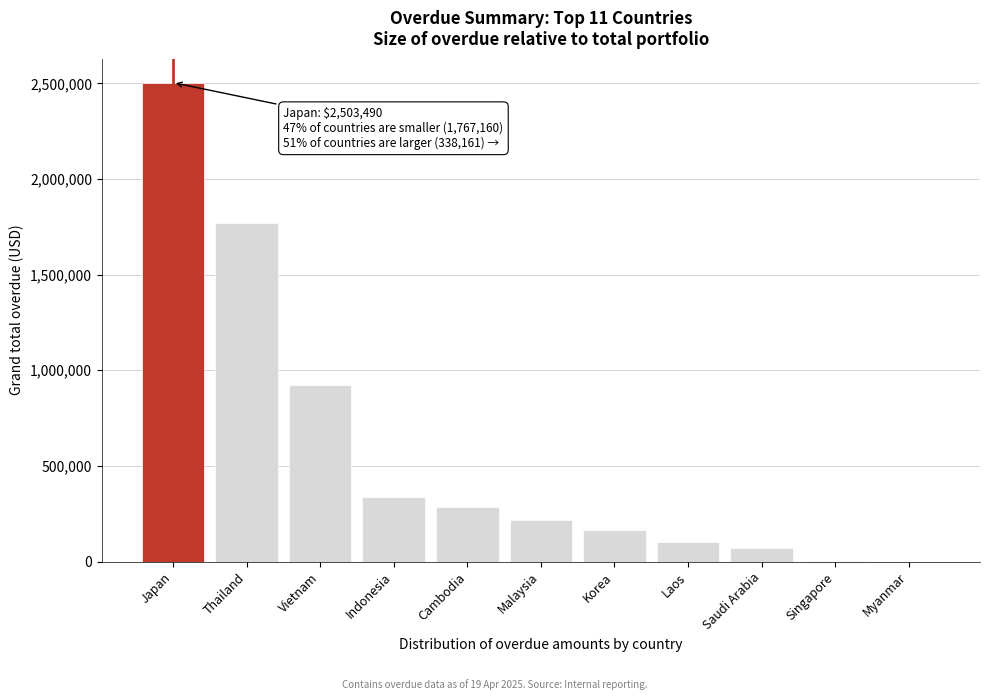

Between Indonesia and Cambodia, which is larger?

Indonesia